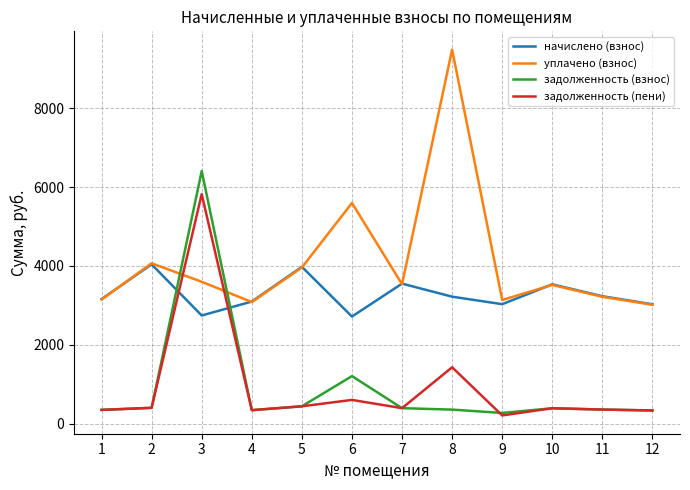

Is the value of задолженность (взнос) at 4 greater than the value of уплачено (взнос) at 2?

No